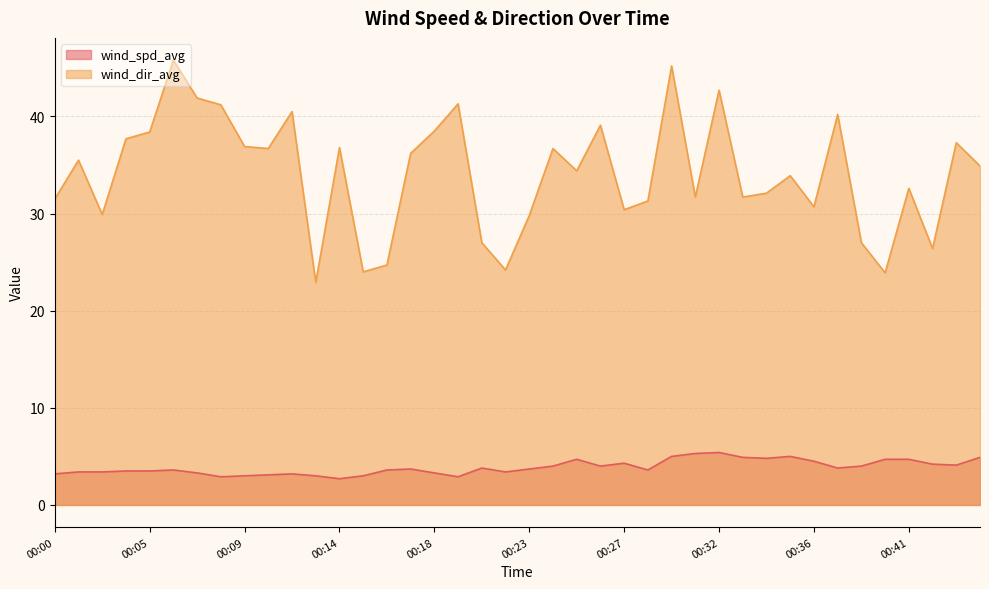

What are all the series names shown in the legend?

wind_spd_avg, wind_dir_avg